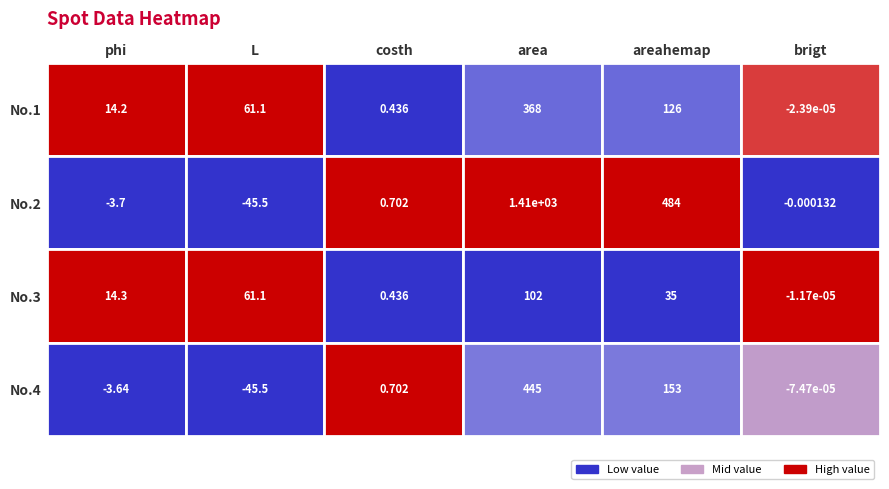

What is the difference between the maximum and second lowest values in the 4 series?

1043.0